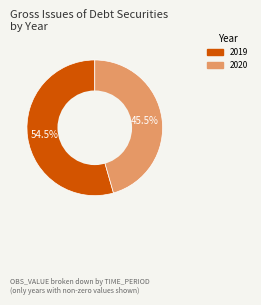

How many segments does this pie chart have?

2